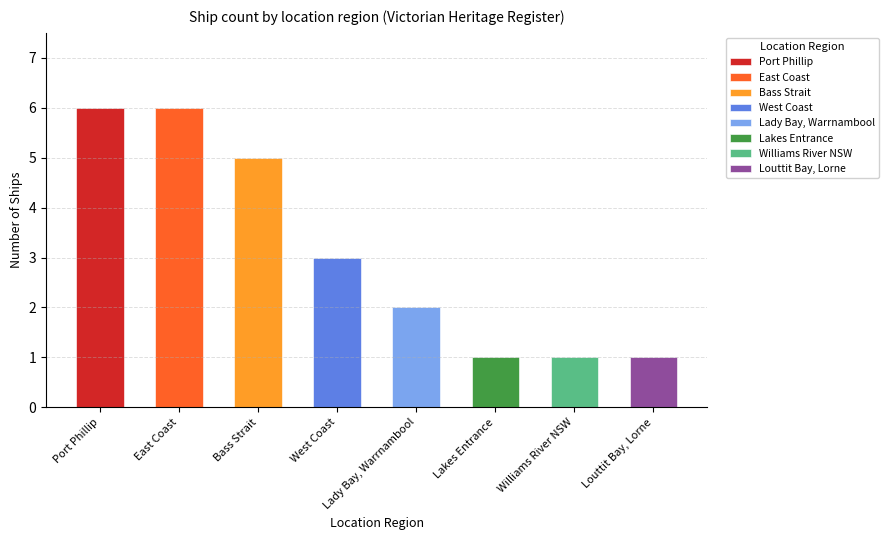

Are the bars horizontal?

No